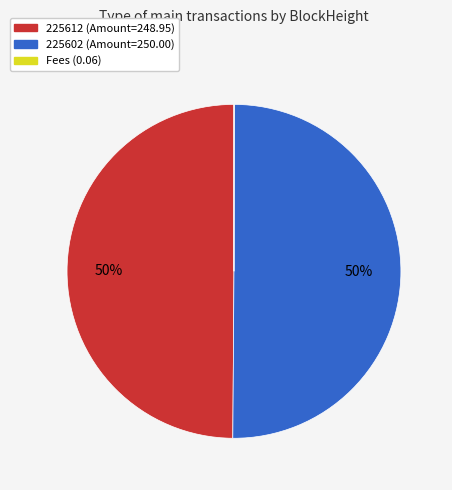

To the nearest percent, what is the difference between the largest and smallest slice percentages?

50%